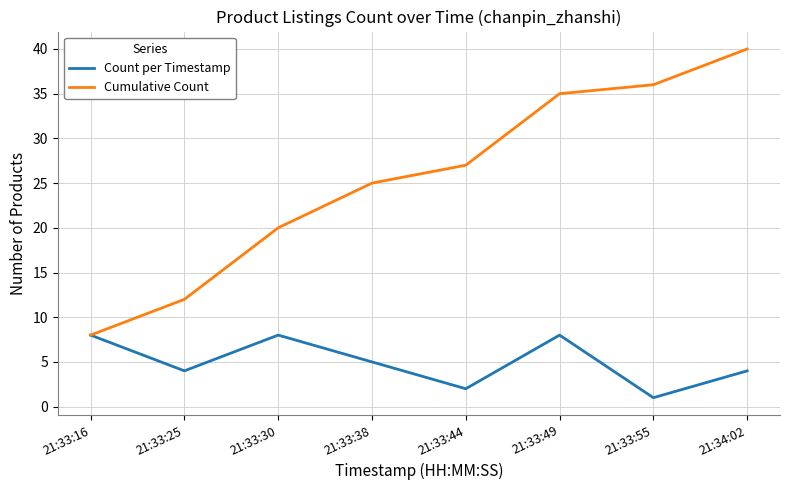

What is the average value of the Cumulative Count series?

25